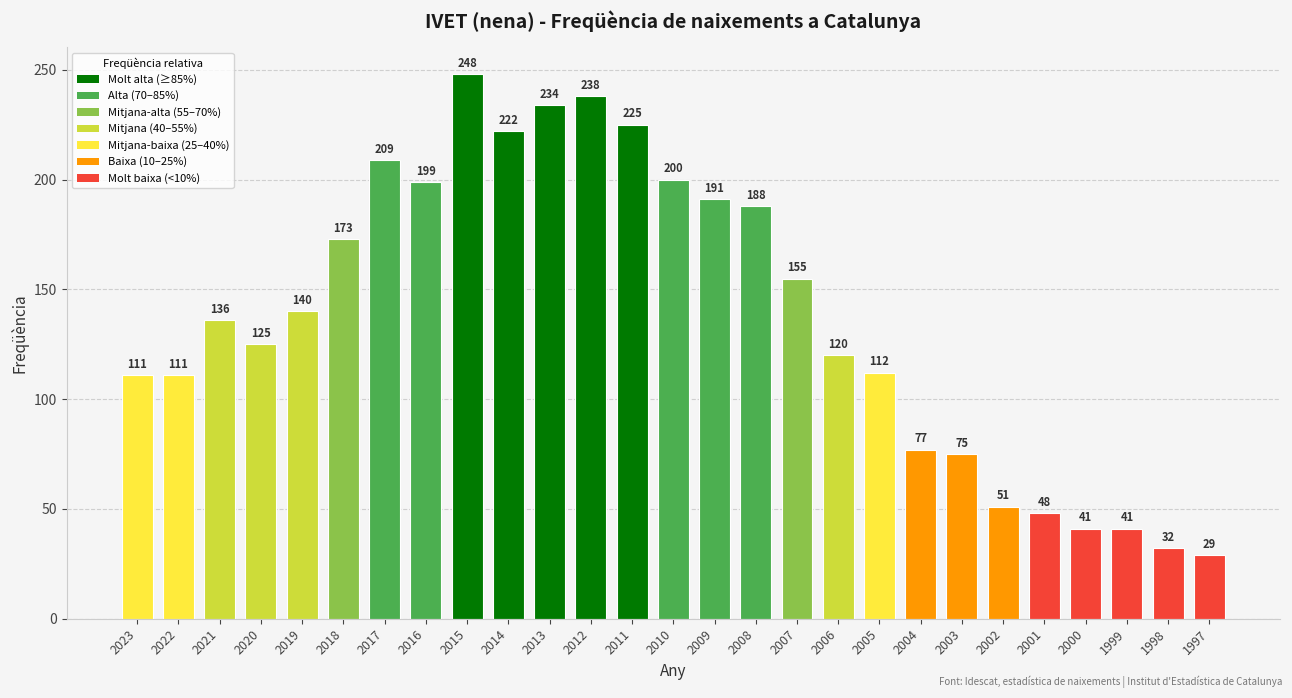

What is the value of the 23rd bar from the left?

48